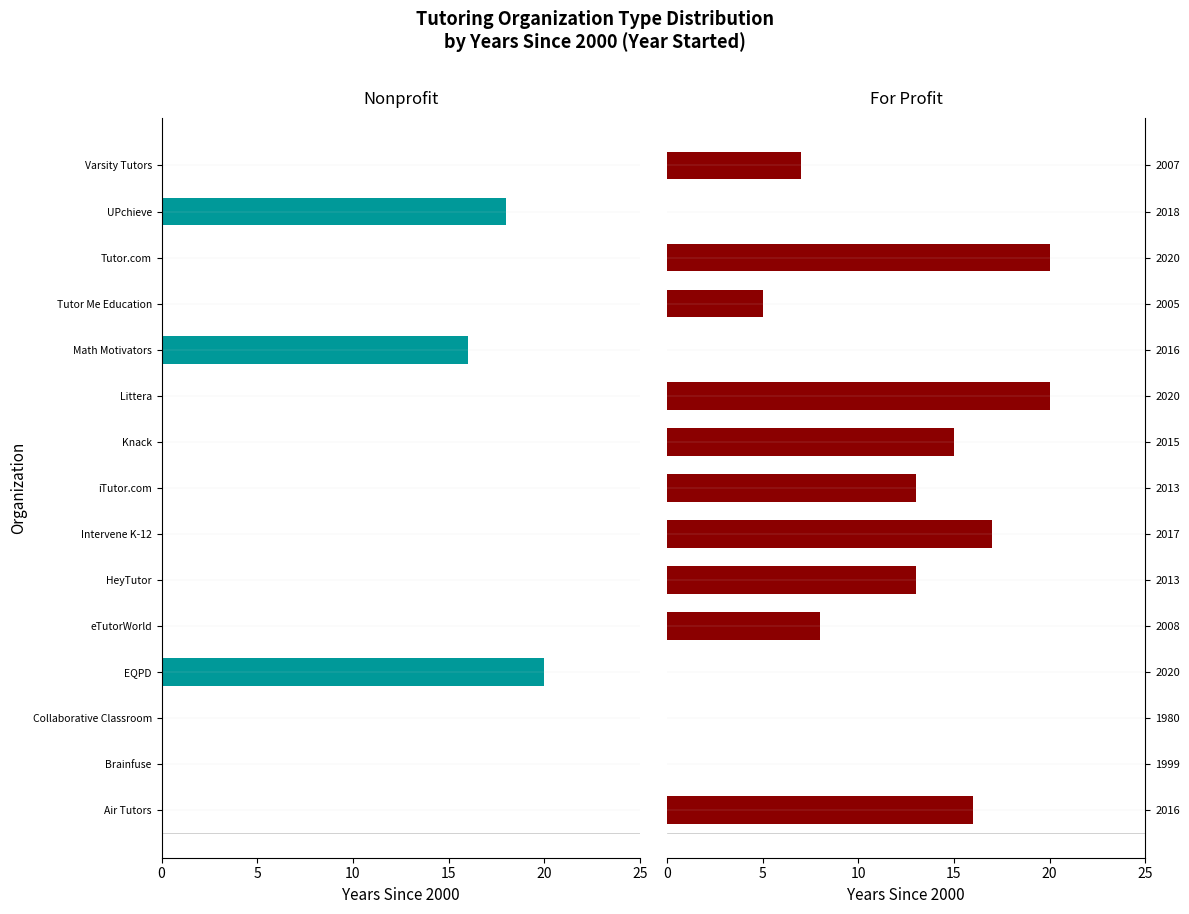

Is the value of Nonprofit at 6 greater than the value of For Profit at 6?

No